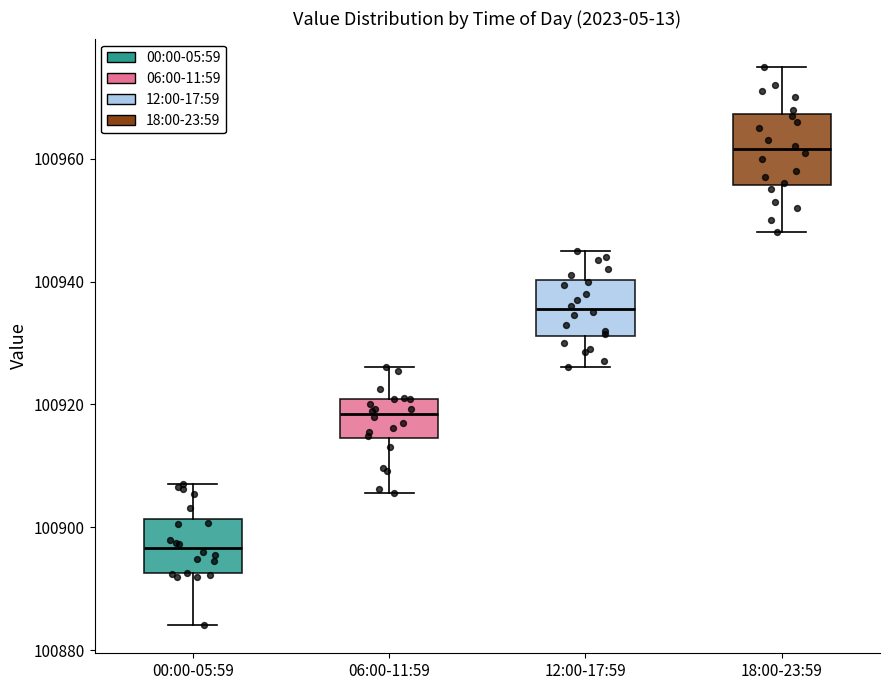

Reading left to right, transcribe this box plot: for each box, give where its median line is, the range the box spans, and where its two whiskers end, as read against the y-axis. The values are not printed on the chart, so give them approximately, as read against the axis.

00:00-05:59: median 100896, box 100892 to 100902, whiskers 100884 to 100908
06:00-11:59: median 100918, box 100914 to 100920, whiskers 100906 to 100926
12:00-17:59: median 100936, box 100932 to 100940, whiskers 100926 to 100946
18:00-23:59: median 100962, box 100956 to 100968, whiskers 100948 to 100976